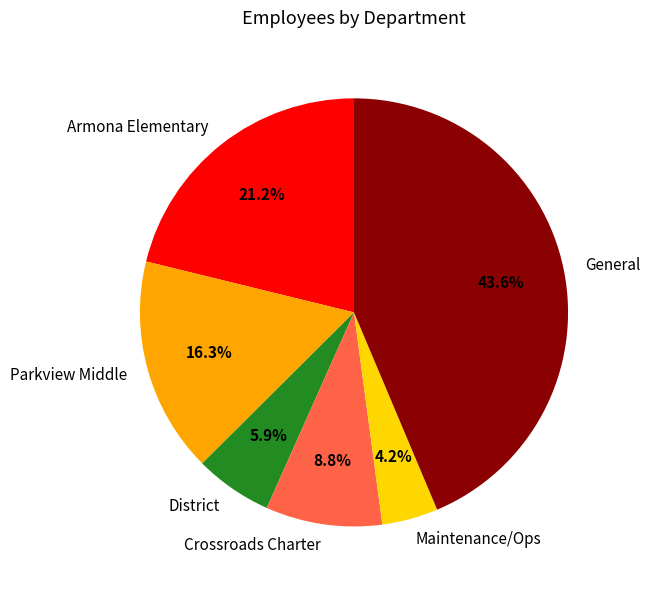

To the nearest percent, what is the average slice percentage?

17%